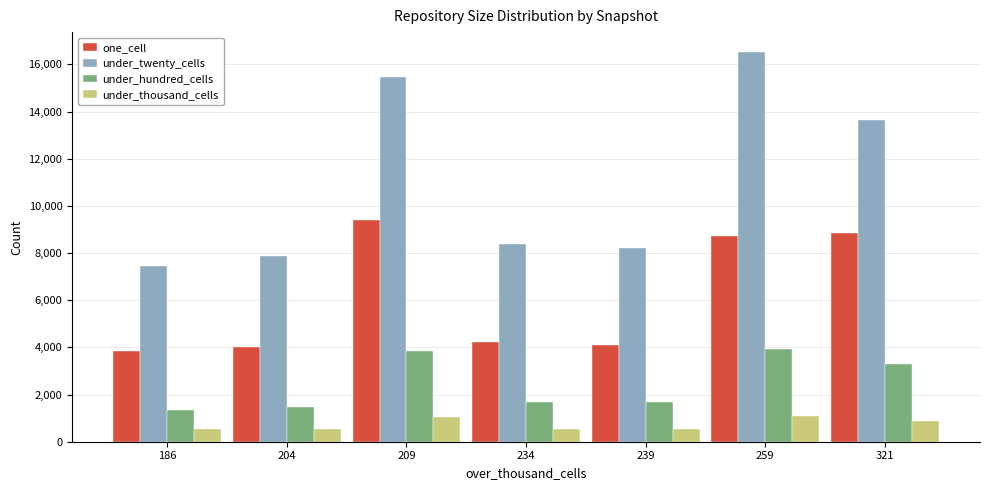

What is the spread (max minus min) of values at 204?

7315